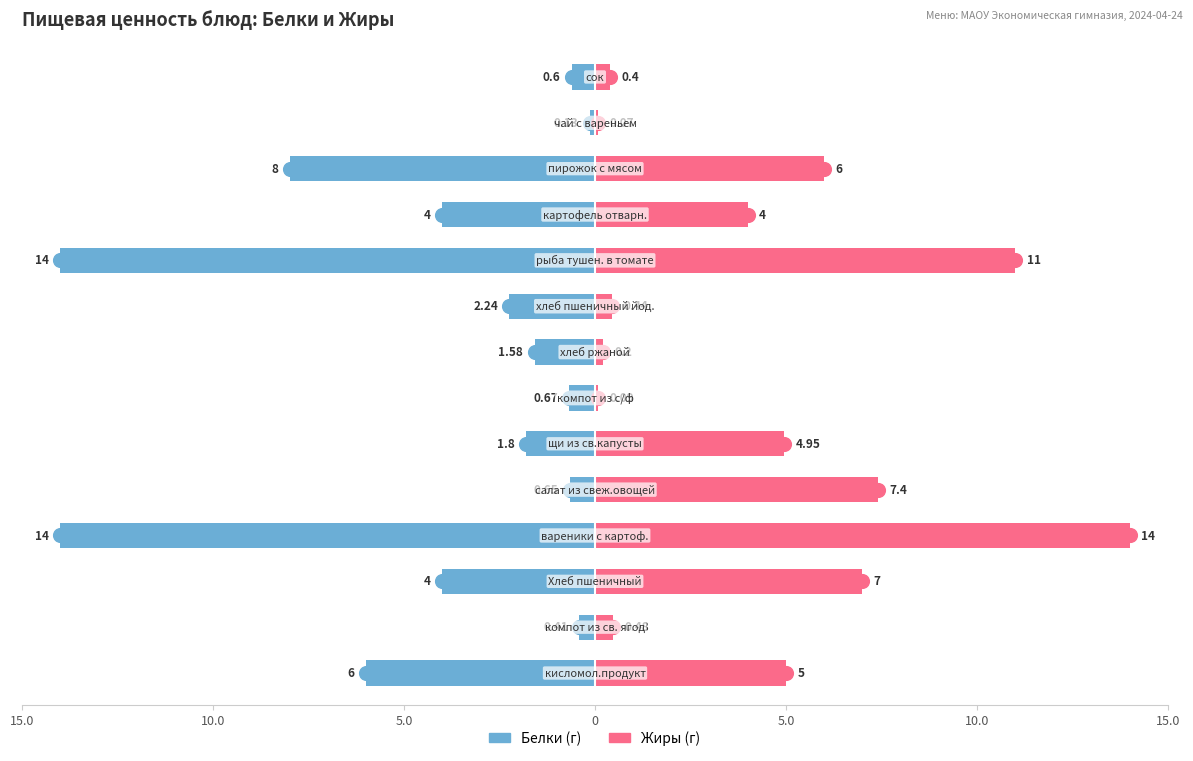

At how many categories does at least one series exceed -13?

14